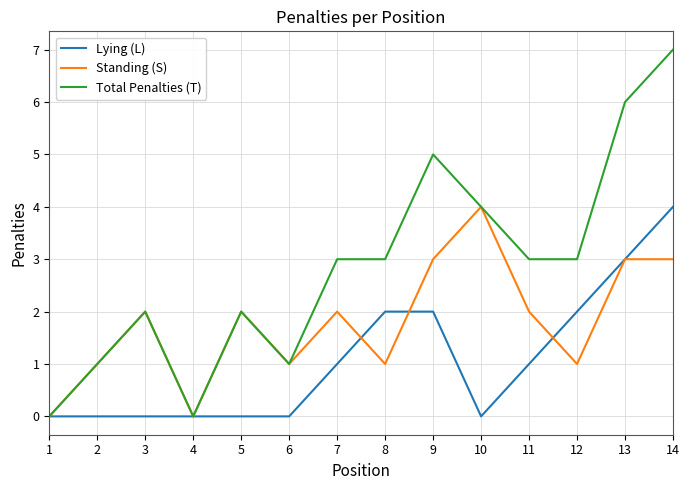

Reading right to left, transcribe all the data shown in this chart.

Lying (L): 4	3	2	1	0	2	2	1	0	0	0	0	0	0
Standing (S): 3	3	1	2	4	3	1	2	1	2	0	2	1	0
Total Penalties (T): 7	6	3	3	4	5	3	3	1	2	0	2	1	0